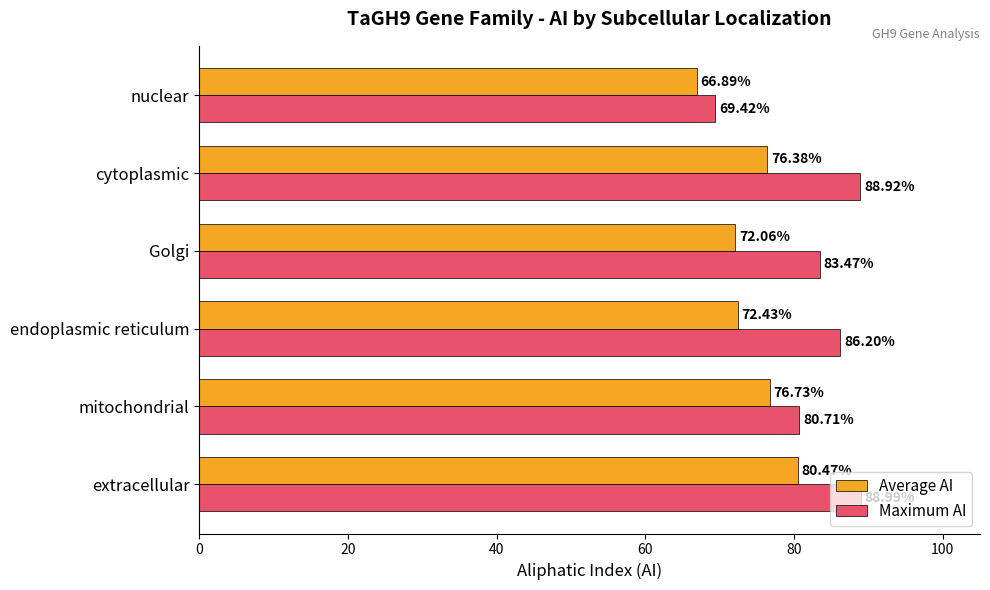

What is the spread (max minus min) of values at Golgi?

11.4